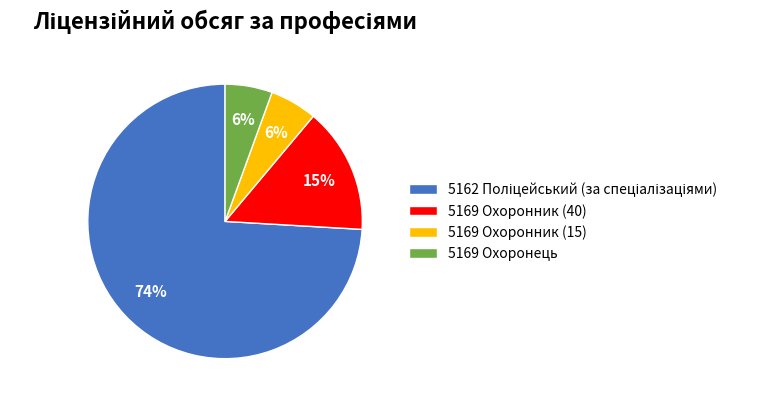

To the nearest percent, what percentage of the pie is 5169 Охоронець?

6%